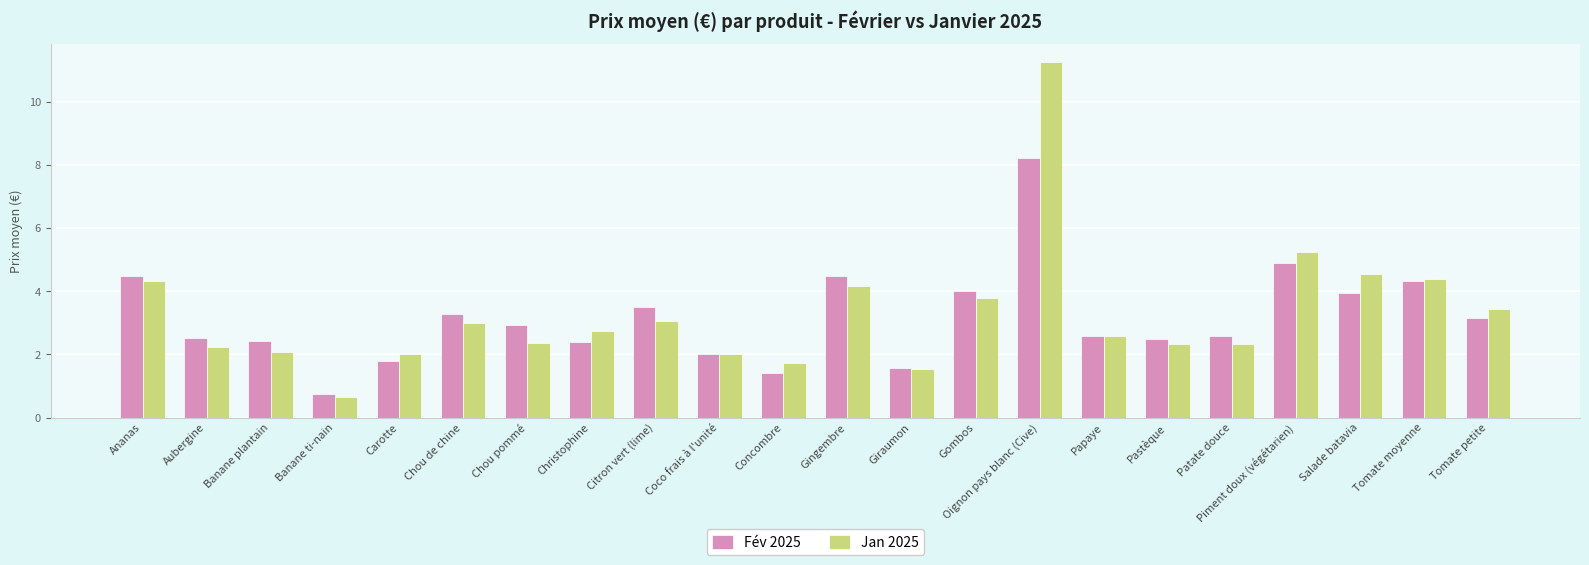

Is the value of Fév 2025 at Oignon pays blanc (Cive) greater than the value of Jan 2025 at Salade batavia?

Yes